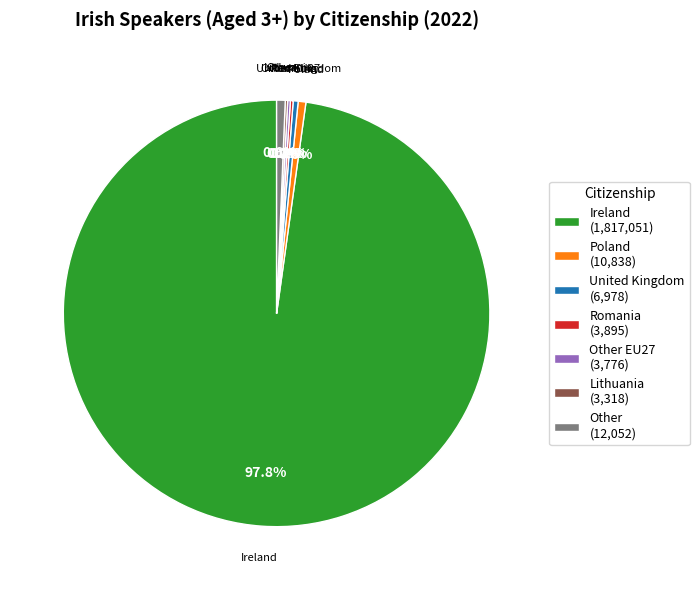

Which category has the biggest portion of the pie?

Ireland (1,817,051)